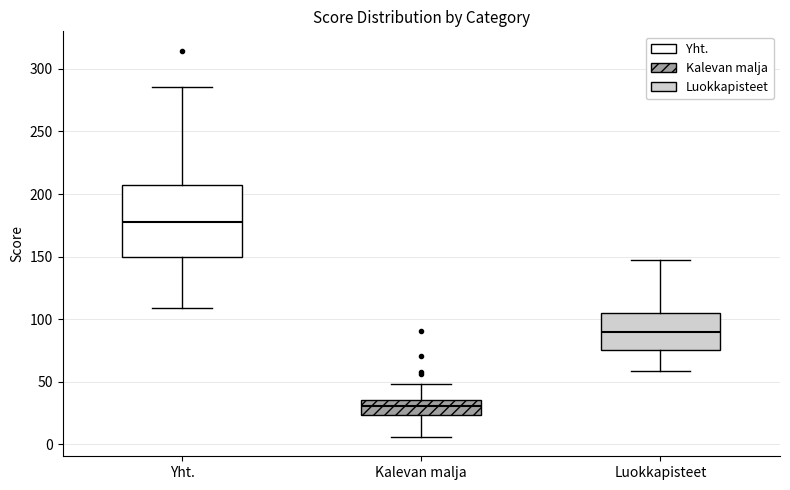

Which box is the tallest, from its lower edge to its upper edge?

Yht.